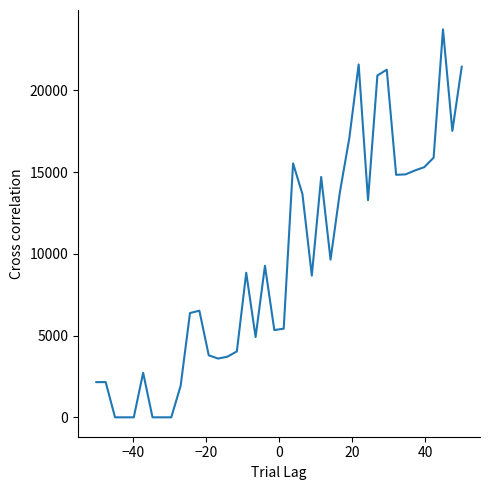

What is the difference between the maximum and minimum values?

23730